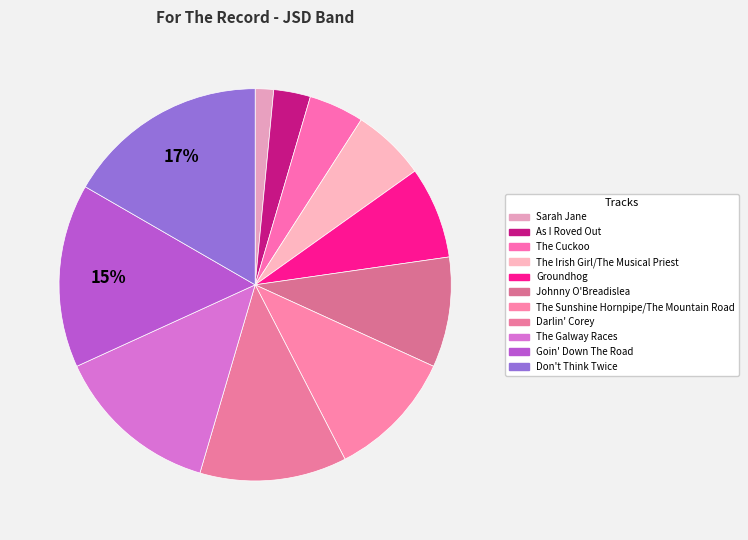

True or false: Darlin' Corey accounts for 22% of the total.

False